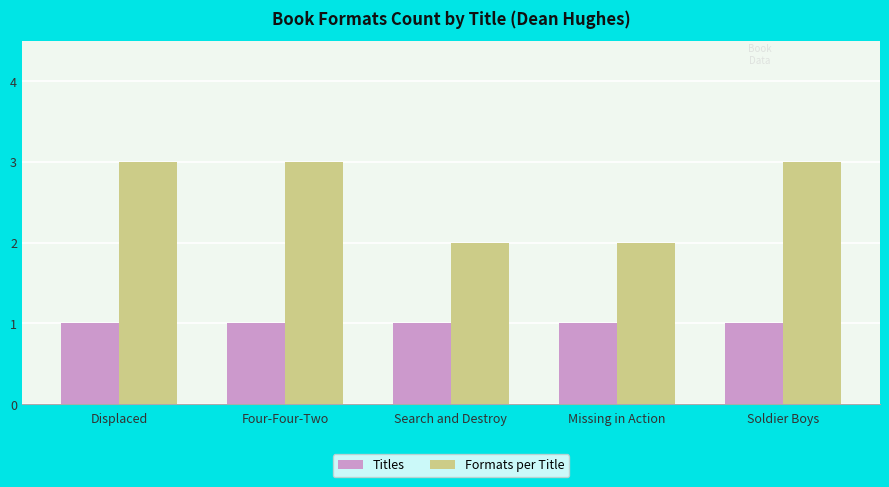

What is the lowest value of the Titles series?

1